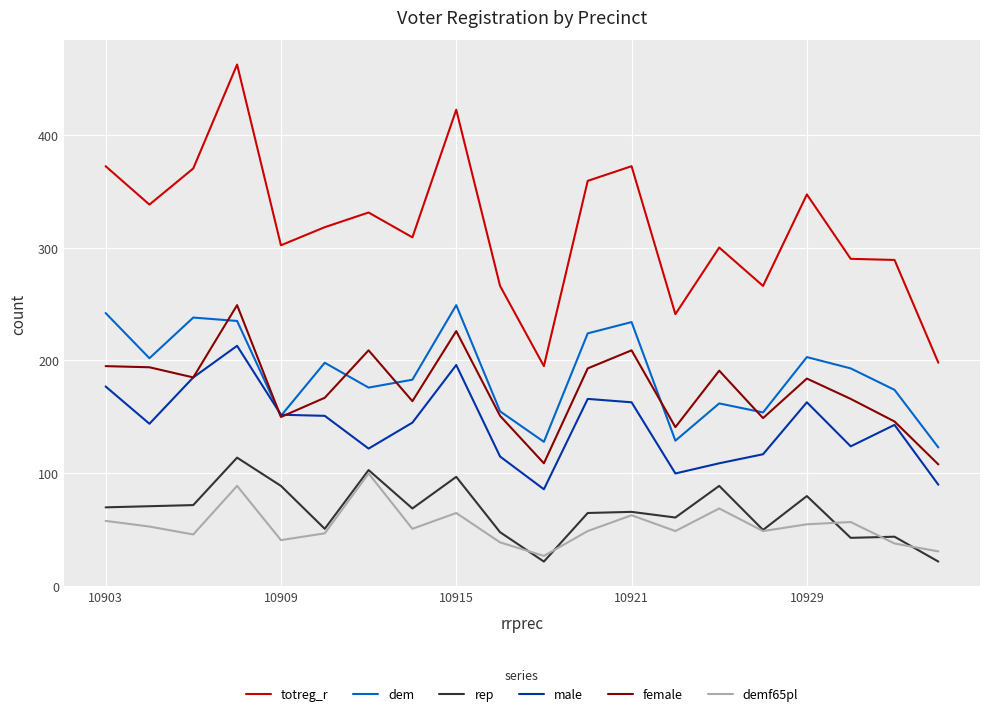

What is the greatest value displayed?

462